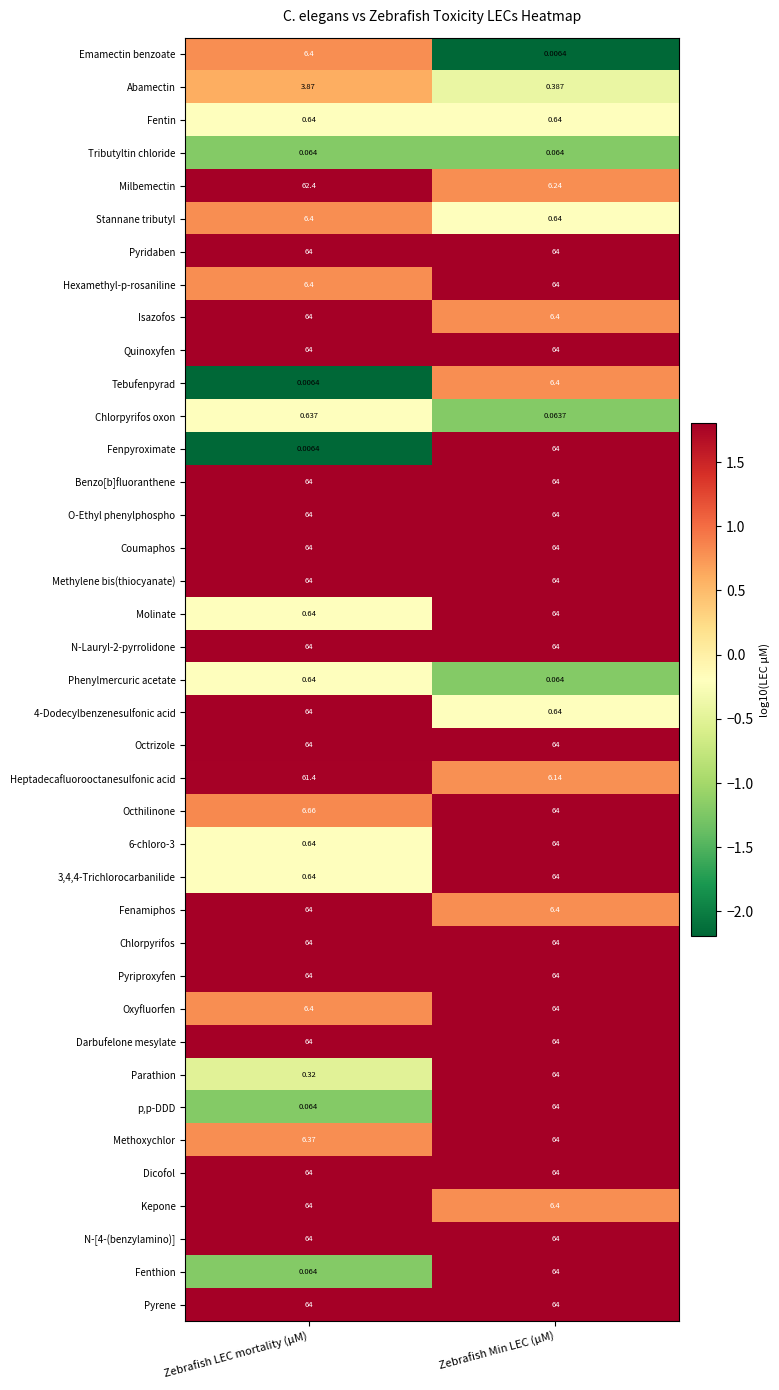

Between Zebrafish LEC mortality (μM) and Zebrafish Min LEC (μM), which series saw the biggest shift?

Fenpyroximate